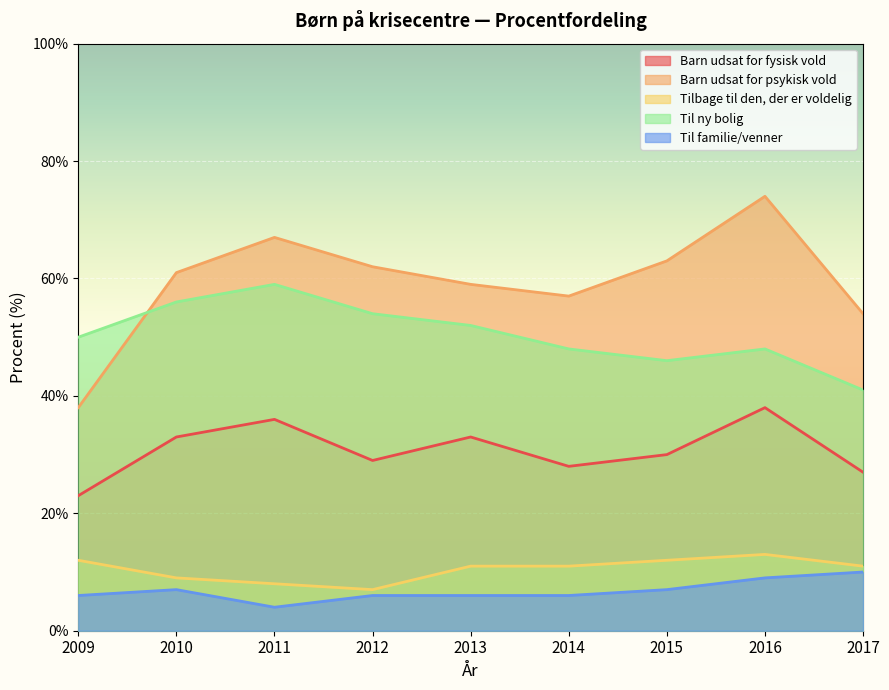

What is the sum of the Barn udsat for fysisk vold values at 2013 and 2017?

60